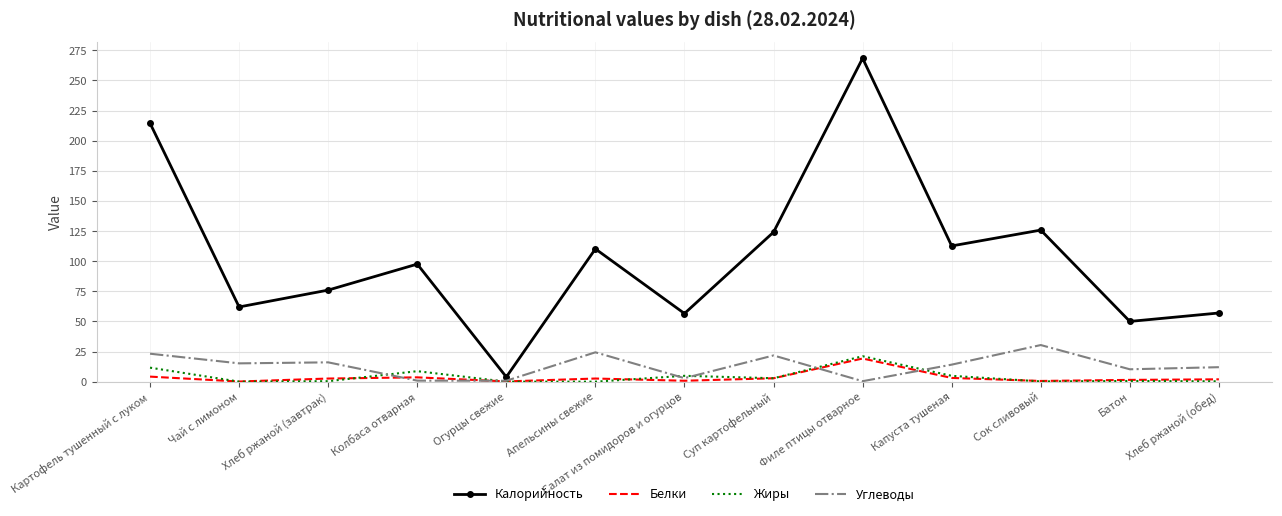

What is the total value across all series at Хлеб ржаной (завтрак)?

95.0